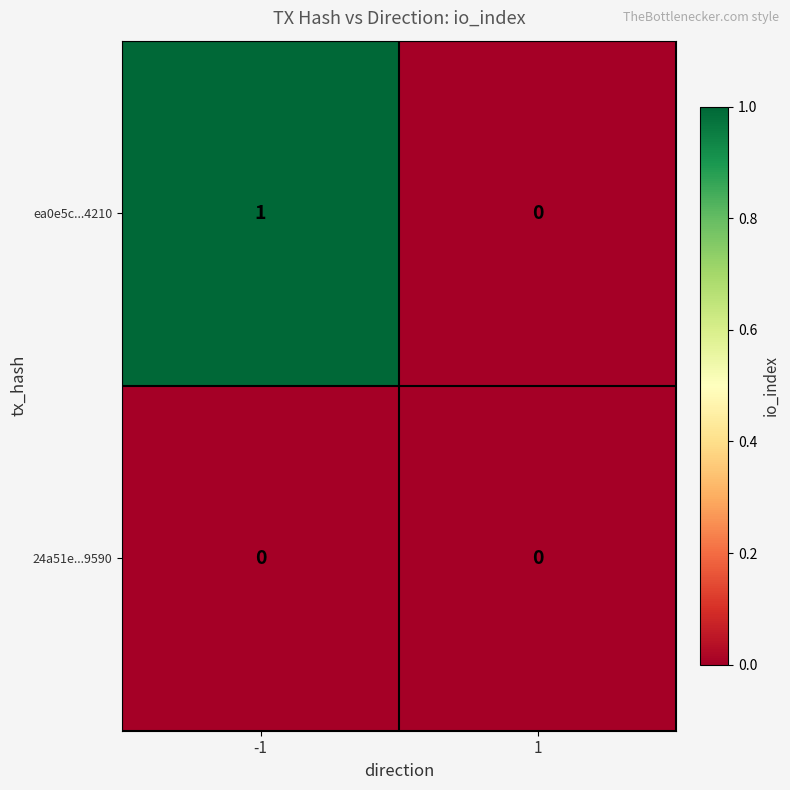

At -1, list the series in order from smallest to largest.

24a51e...9590, ea0e5c...4210